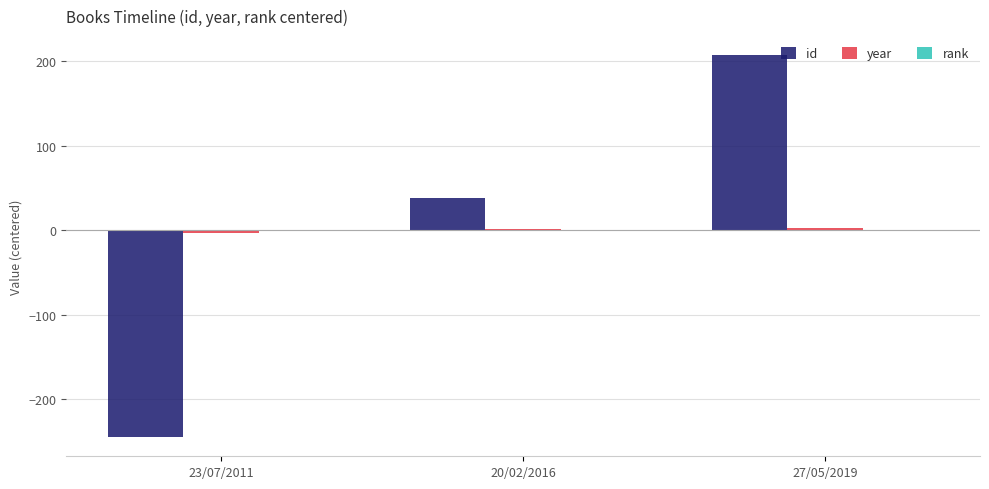

How many groups of bars are there?

3